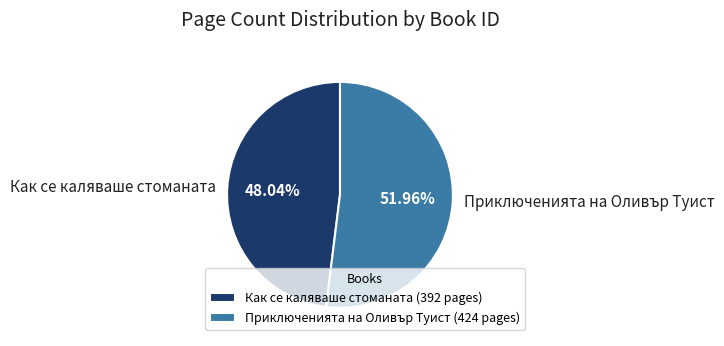

Combined, do Приключенията на Оливър Туист and Как се каляваше стоманата account for over 50%?

Yes